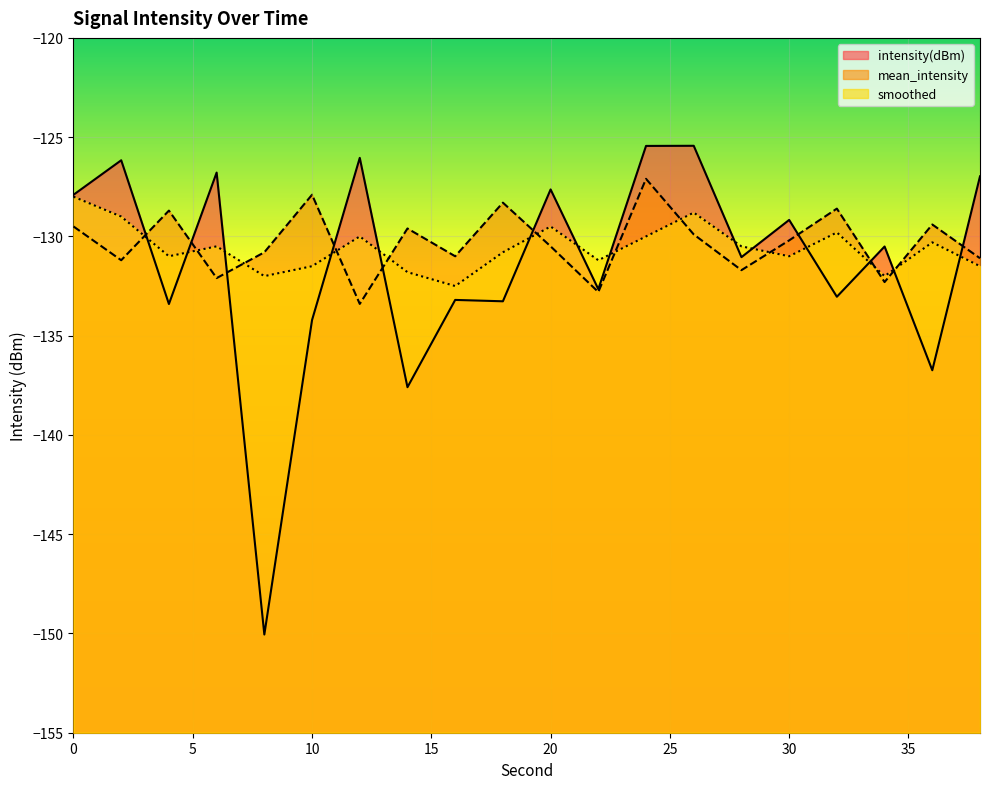

At 28, list the series in order from largest to smallest.

smoothed, intensity(dBm), mean_intensity